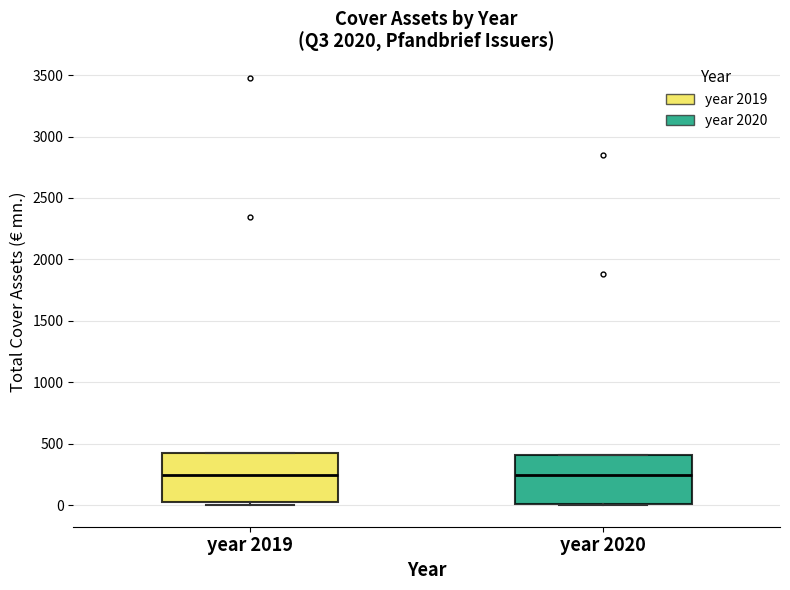

Where is the upper edge of the box for year 2020 on the y-axis? The values are not printed on the chart, so give them approximately, as read against the axis.

400